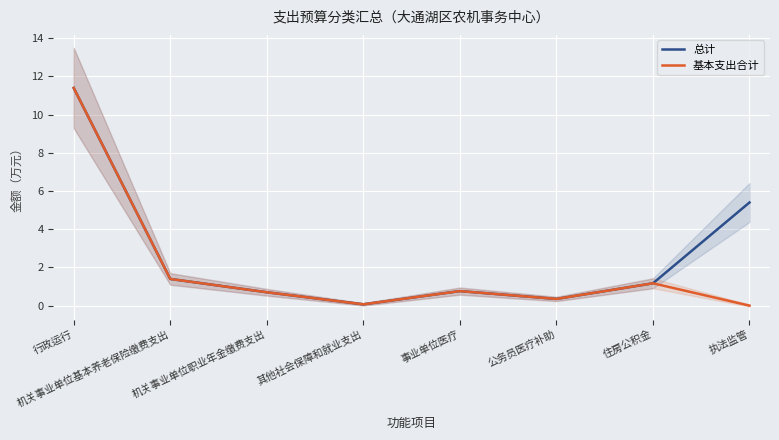

What is the sum of the 基本支出合计 values at 住房公积金 and 行政运行?

12.6